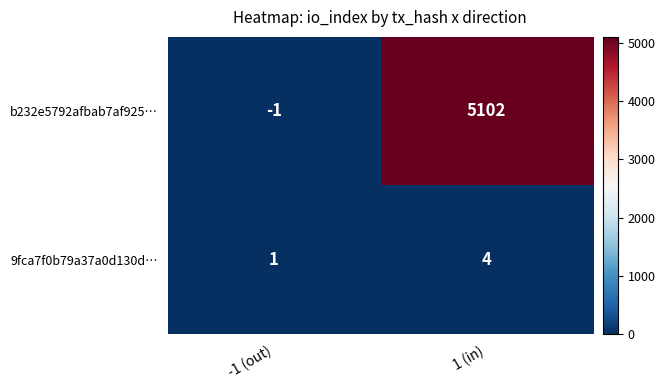

At which category does the chart reach its peak across all series?

1 (in)